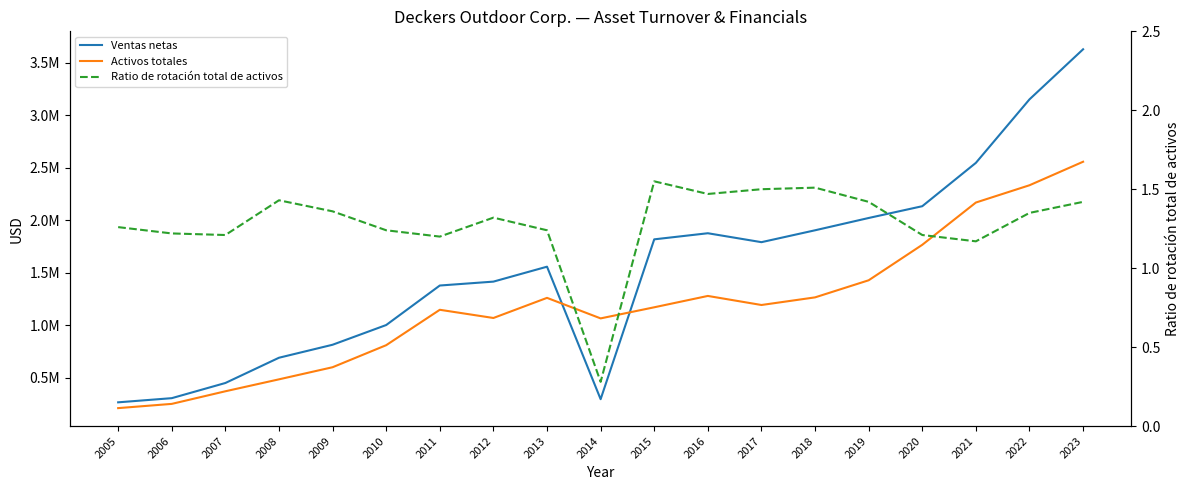

Where is the first local maximum for Ventas netas?

2013